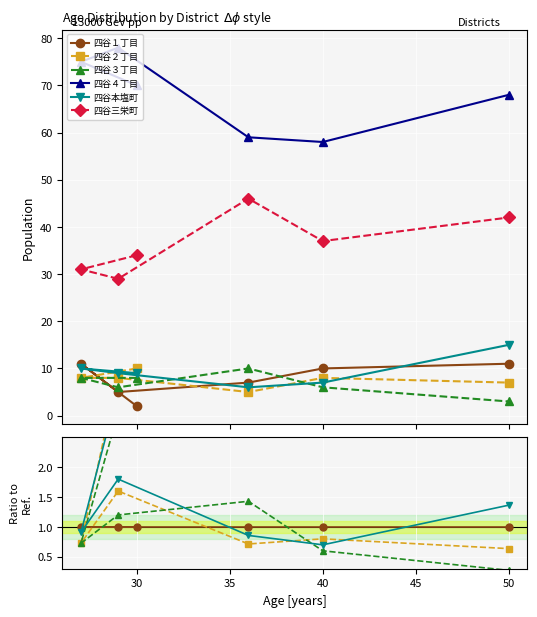

True or false: 四谷三栄町 and 四谷本塩町 intersect in this chart.

False